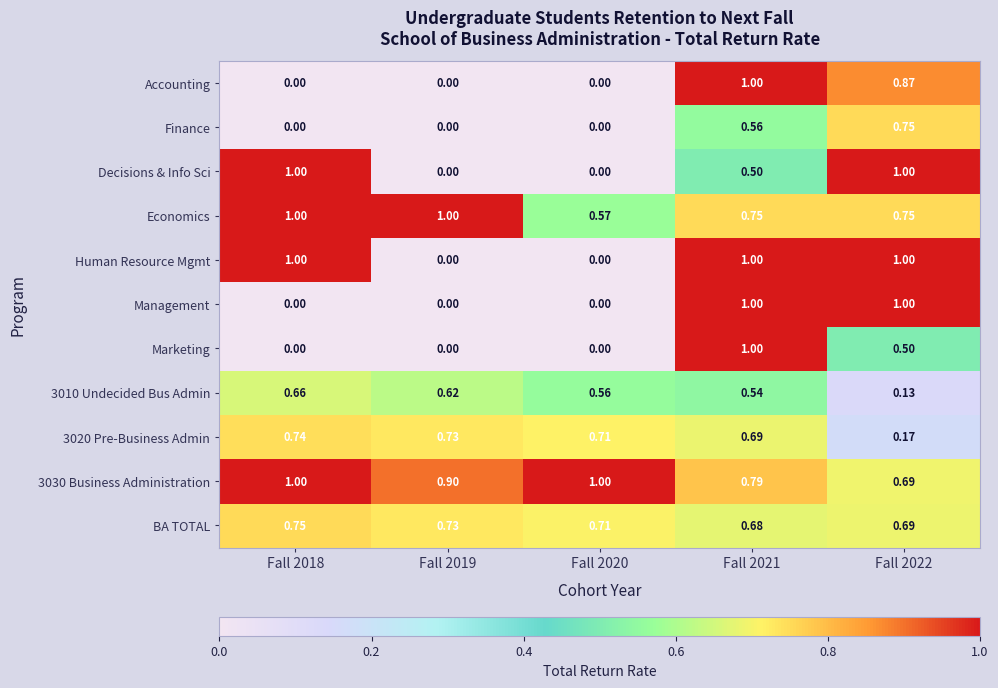

Is the value of BA TOTAL at Fall 2020 greater than the value of Human Resource Mgmt at Fall 2022?

No